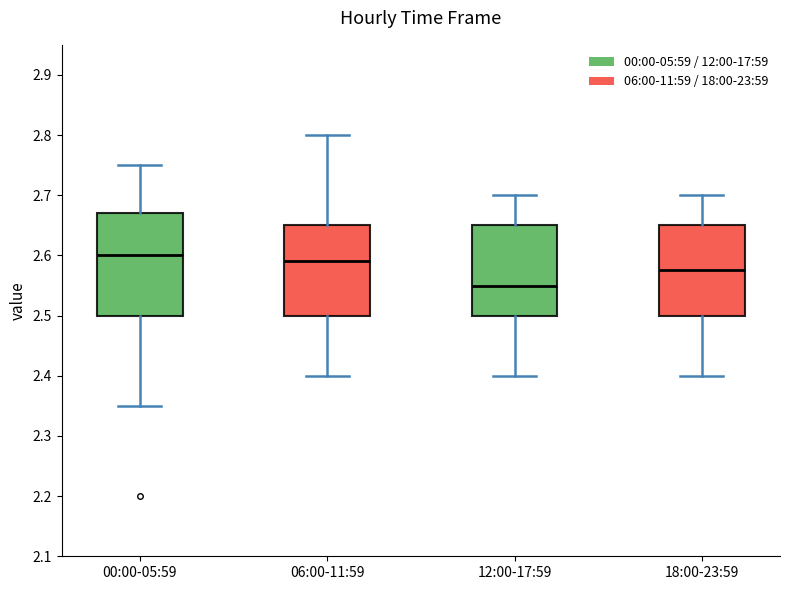

Which box's median line is the highest?

00:00-05:59